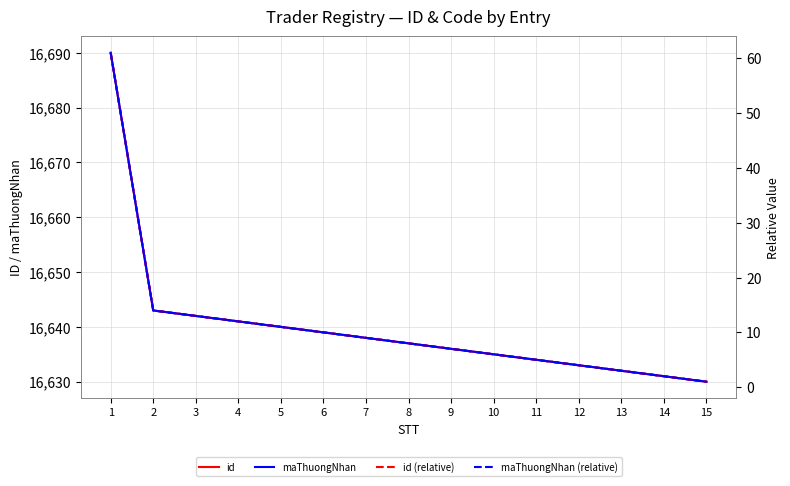

At which category is the sum across all series the highest?

1